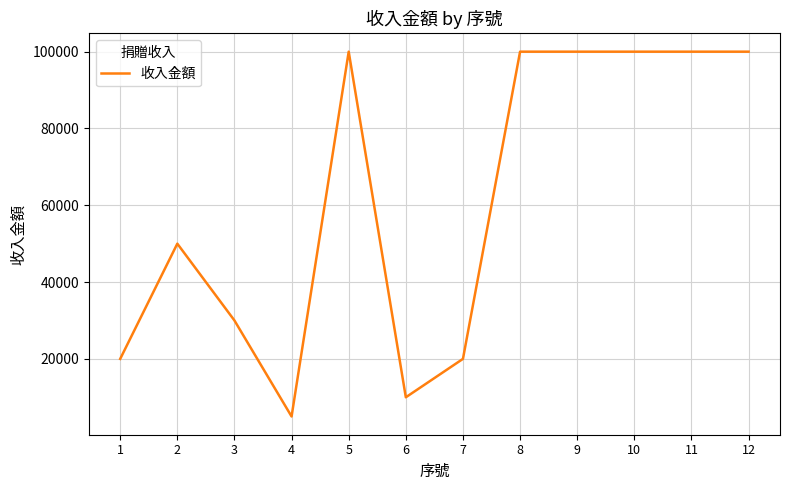

How many values are between 20000 and 100000?

10